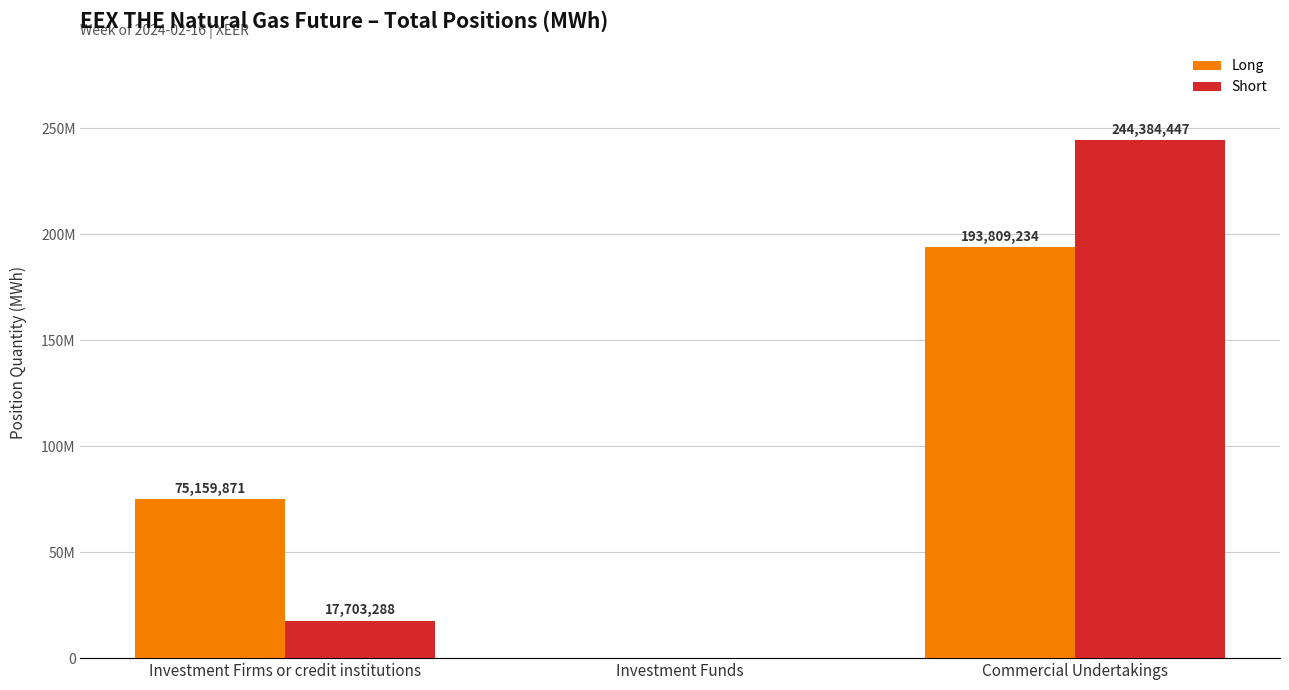

Between Investment Firms or credit institutions and Commercial Undertakings, which series saw the biggest shift?

Short